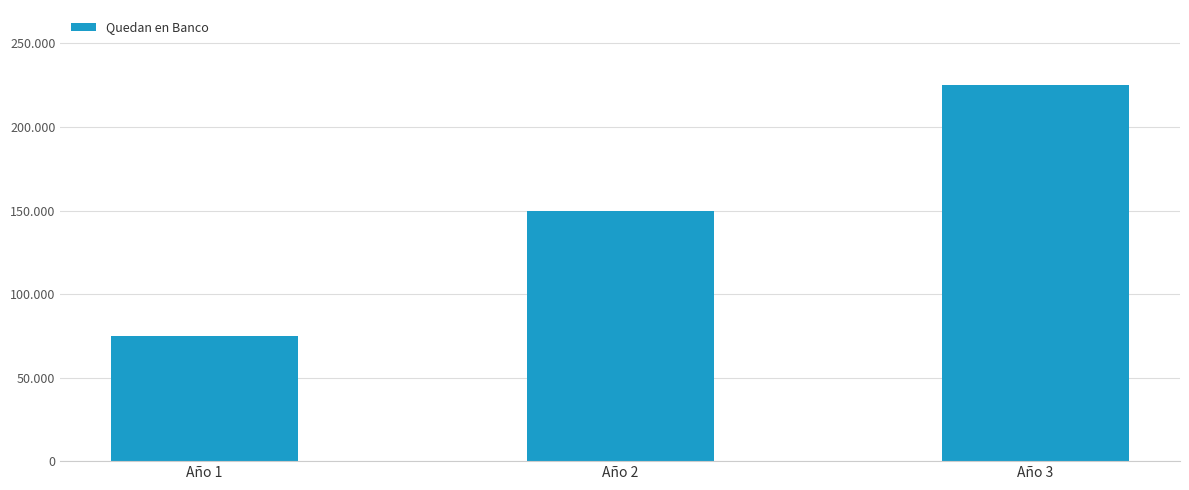

Which category has the highest value across all series?

Año 3